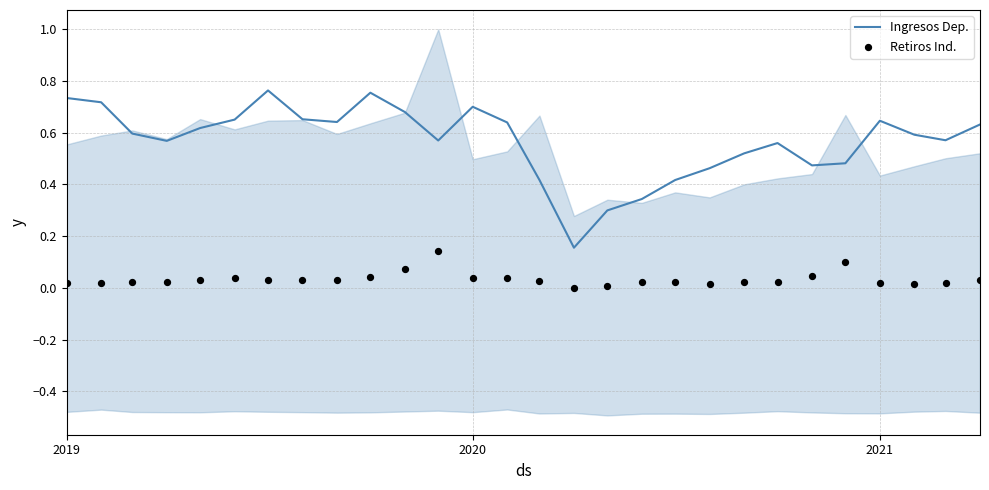

At how many categories does at least one series exceed 0?

28